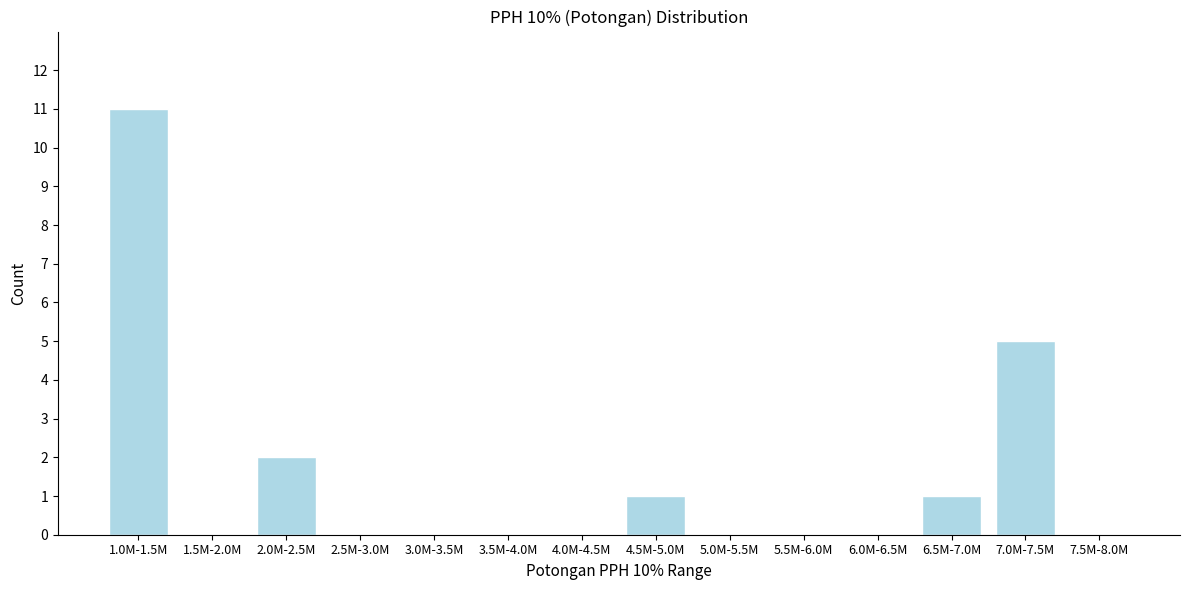

Reading left to right, list all the values displayed in this chart.

1.0M-1.5M=11	1.5M-2.0M=0	2.0M-2.5M=2	2.5M-3.0M=0	3.0M-3.5M=0	3.5M-4.0M=0	4.0M-4.5M=0	4.5M-5.0M=1	5.0M-5.5M=0	5.5M-6.0M=0	6.0M-6.5M=0	6.5M-7.0M=1	7.0M-7.5M=5	7.5M-8.0M=0